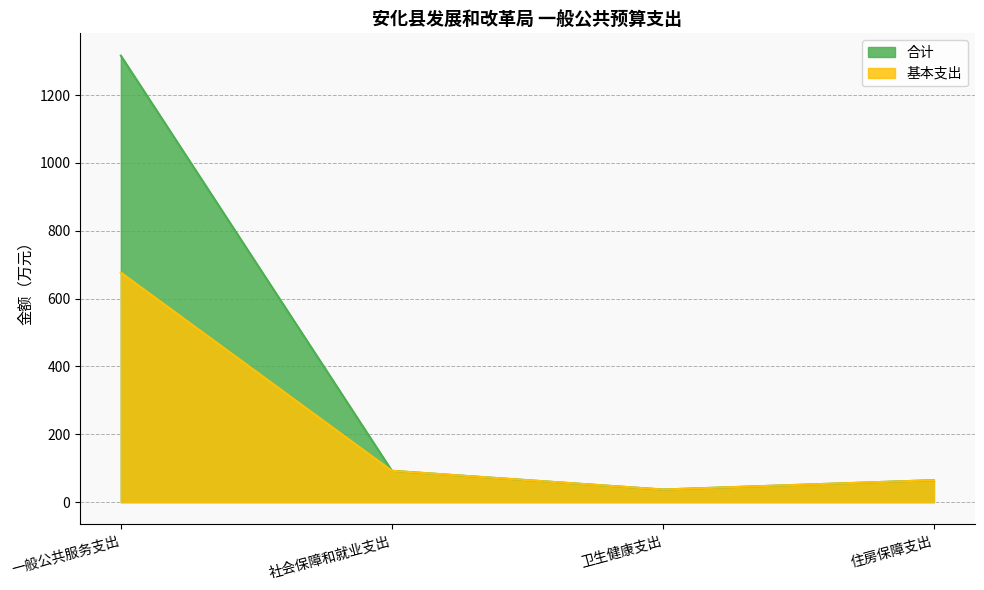

How many interior local valleys does the 基本支出 series have?

1